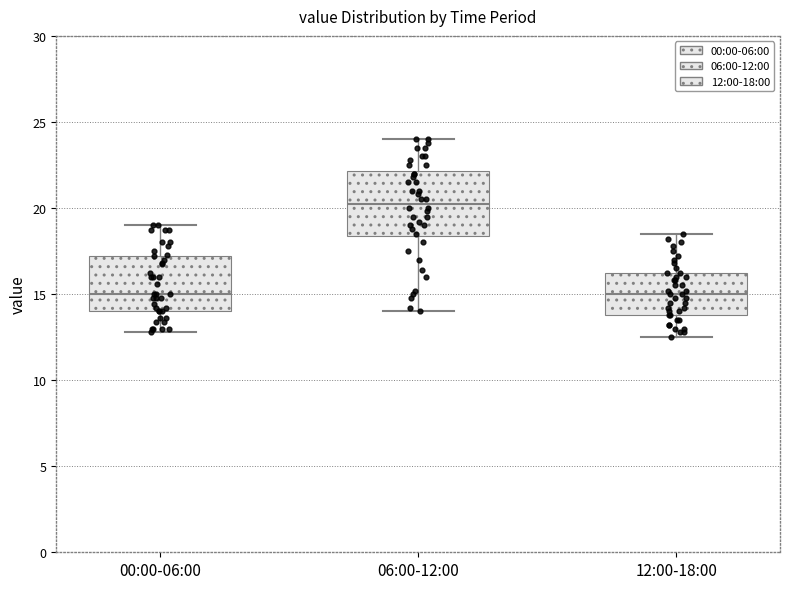

Reading left to right, transcribe this box plot: for each box, give where its median line is, the range the box spans, and where its two whiskers end, as read against the y-axis. The values are not printed on the chart, so give them approximately, as read against the axis.

00:00-06:00: median 15.0, box 14.0 to 17.0, whiskers 13.0 to 19.0
06:00-12:00: median 20.5, box 18.5 to 22.0, whiskers 14.0 to 24.0
12:00-18:00: median 15.0, box 14.0 to 16.0, whiskers 12.5 to 18.5